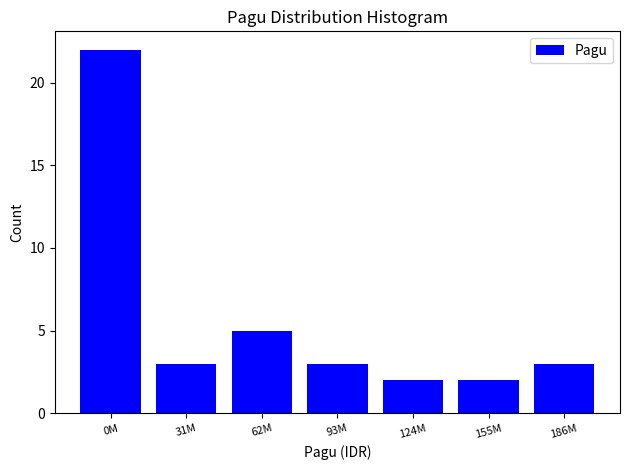

Reading left to right, list all the values displayed in this chart.

0M=22	31M=3	62M=5	93M=3	124M=2	155M=2	186M=3